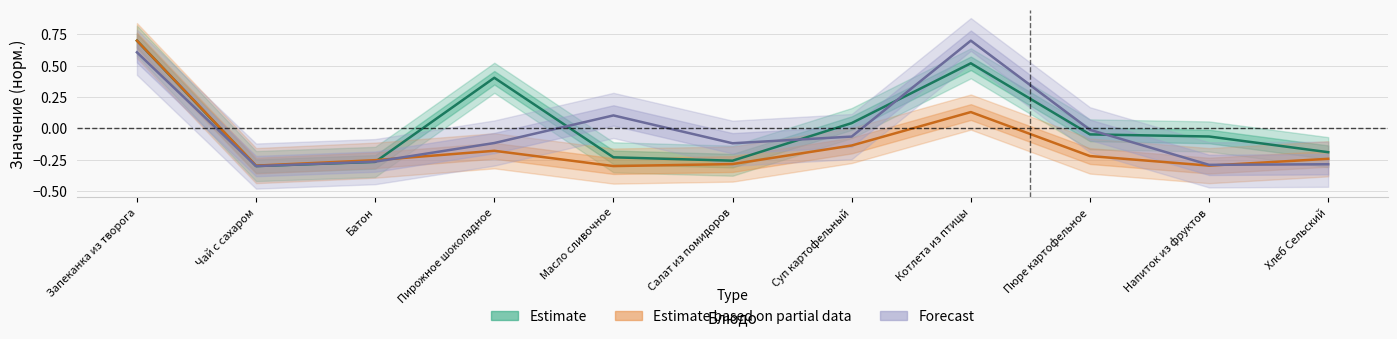

True or false: Estimate has a value of -0.1 at Салат из помидоров.

False